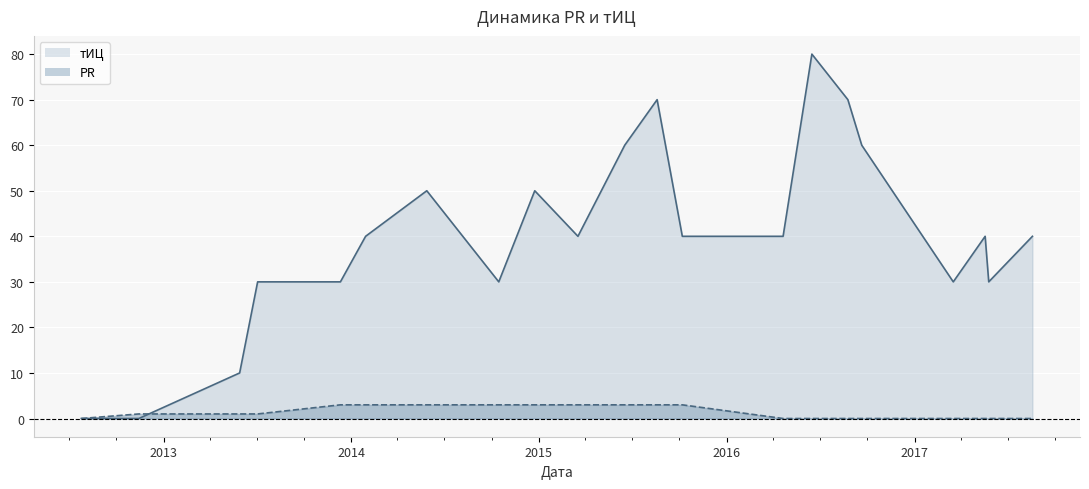

What is the difference between the second highest and minimum values in the PR series?

3